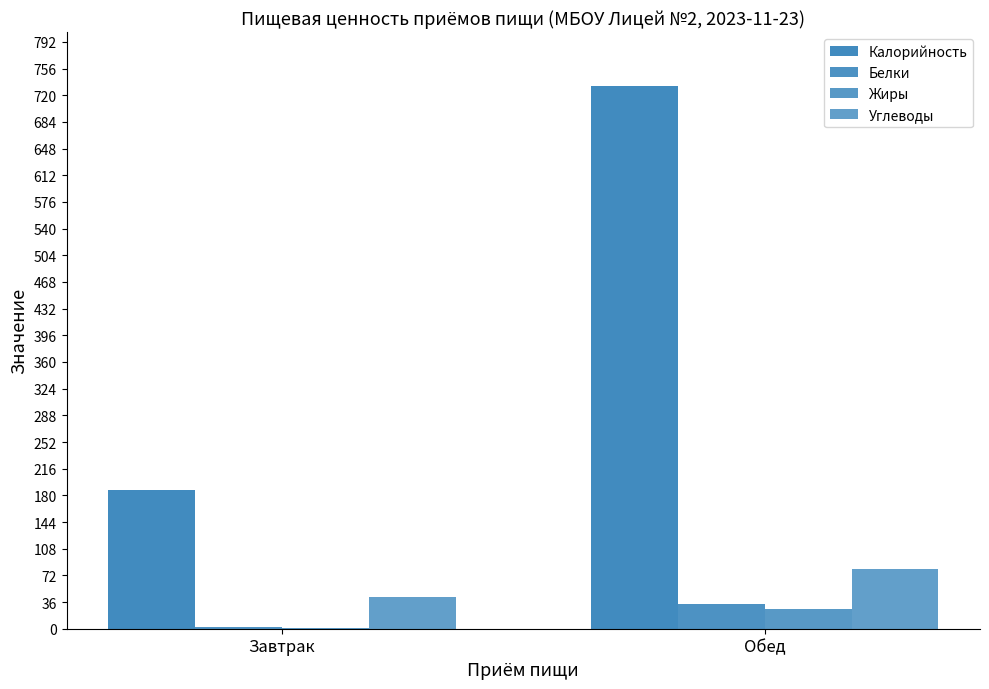

Between Завтрак and Обед, which is larger?

Обед